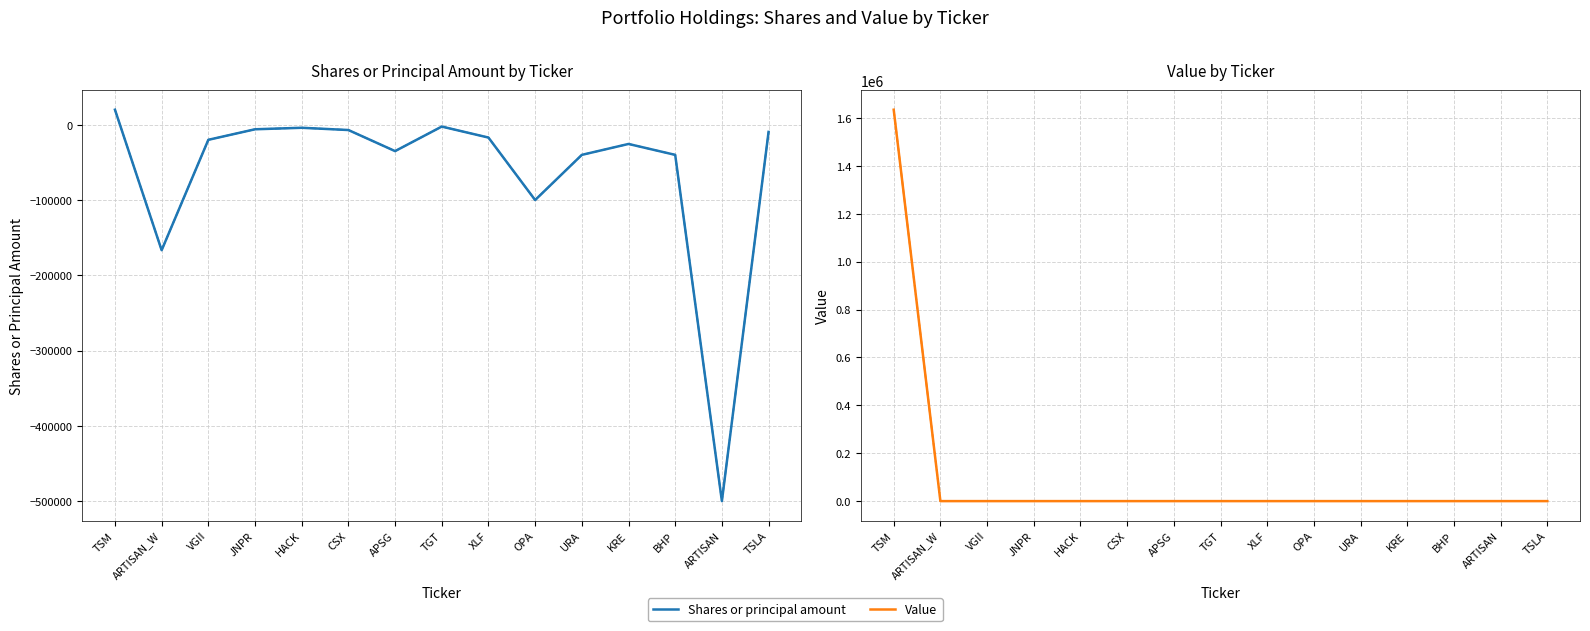

How many categories are shown in the chart?

15